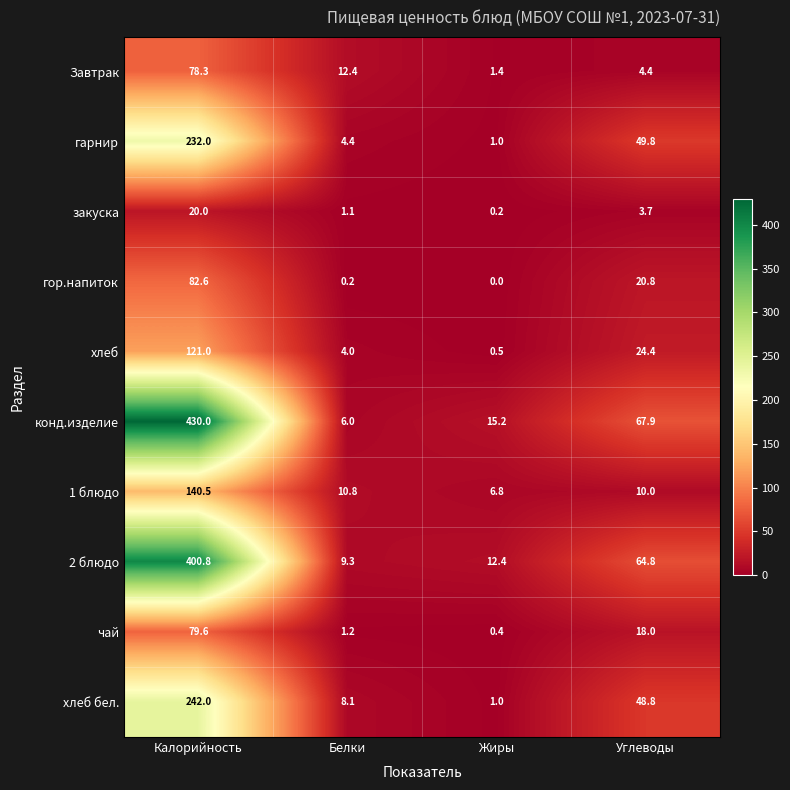

Which series has the widest spread of values?

конд.изделие